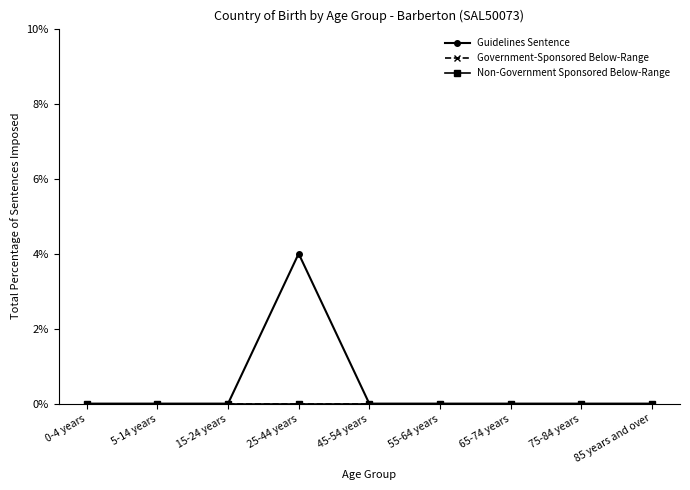

Does the chart have visible grid lines?

No